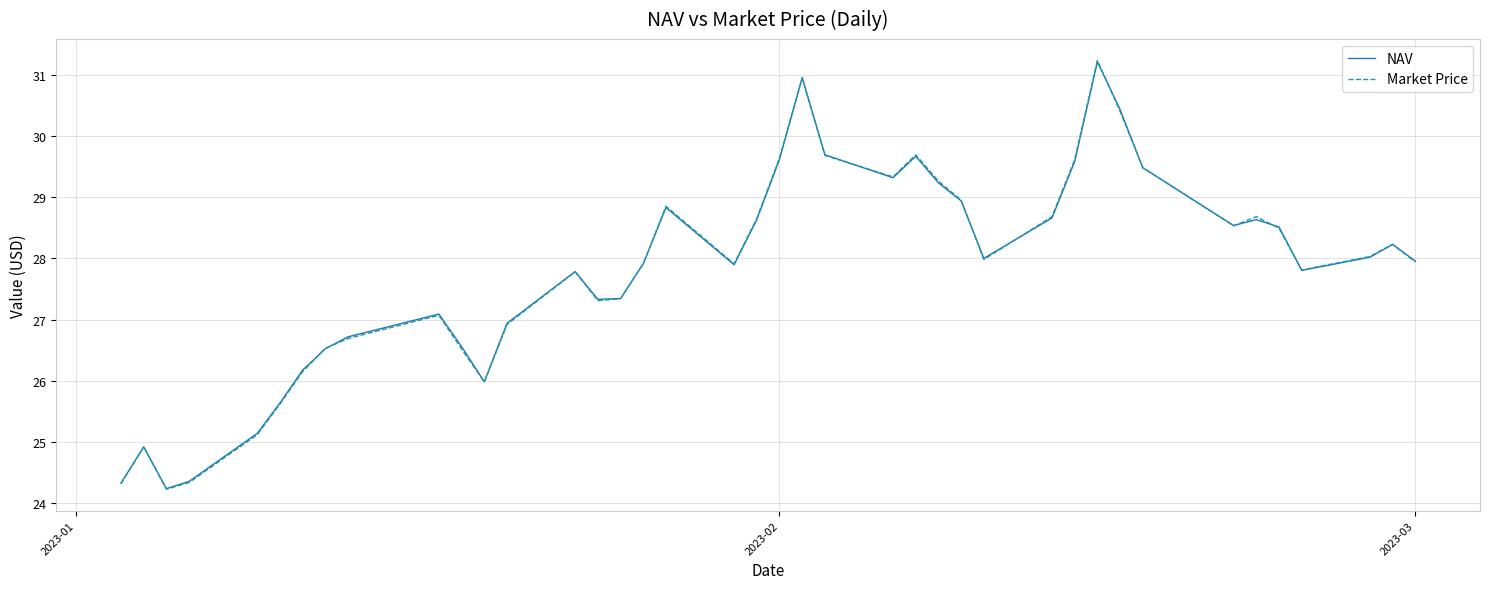

What is the highest value of the NAV series?

31.2